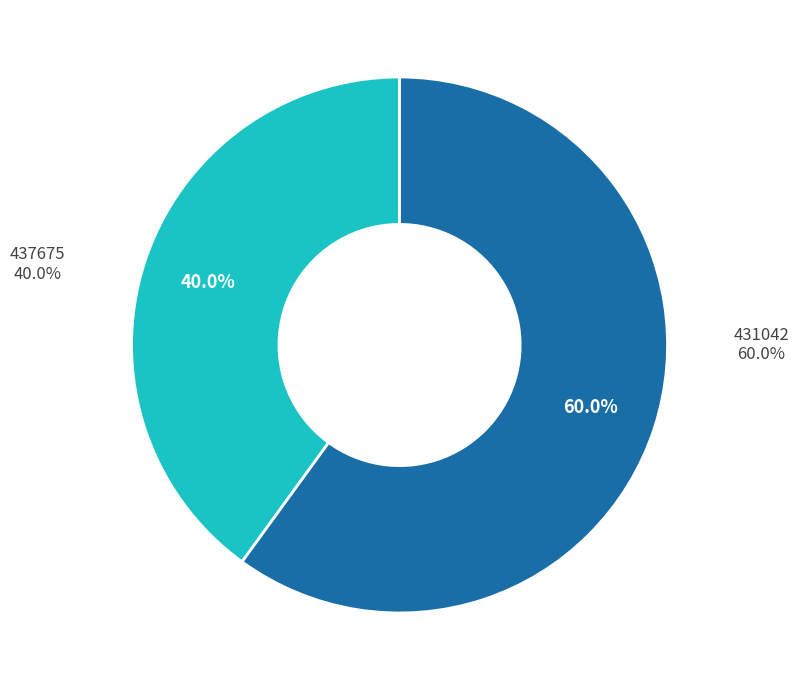

Which category has the biggest portion of the pie?

431042